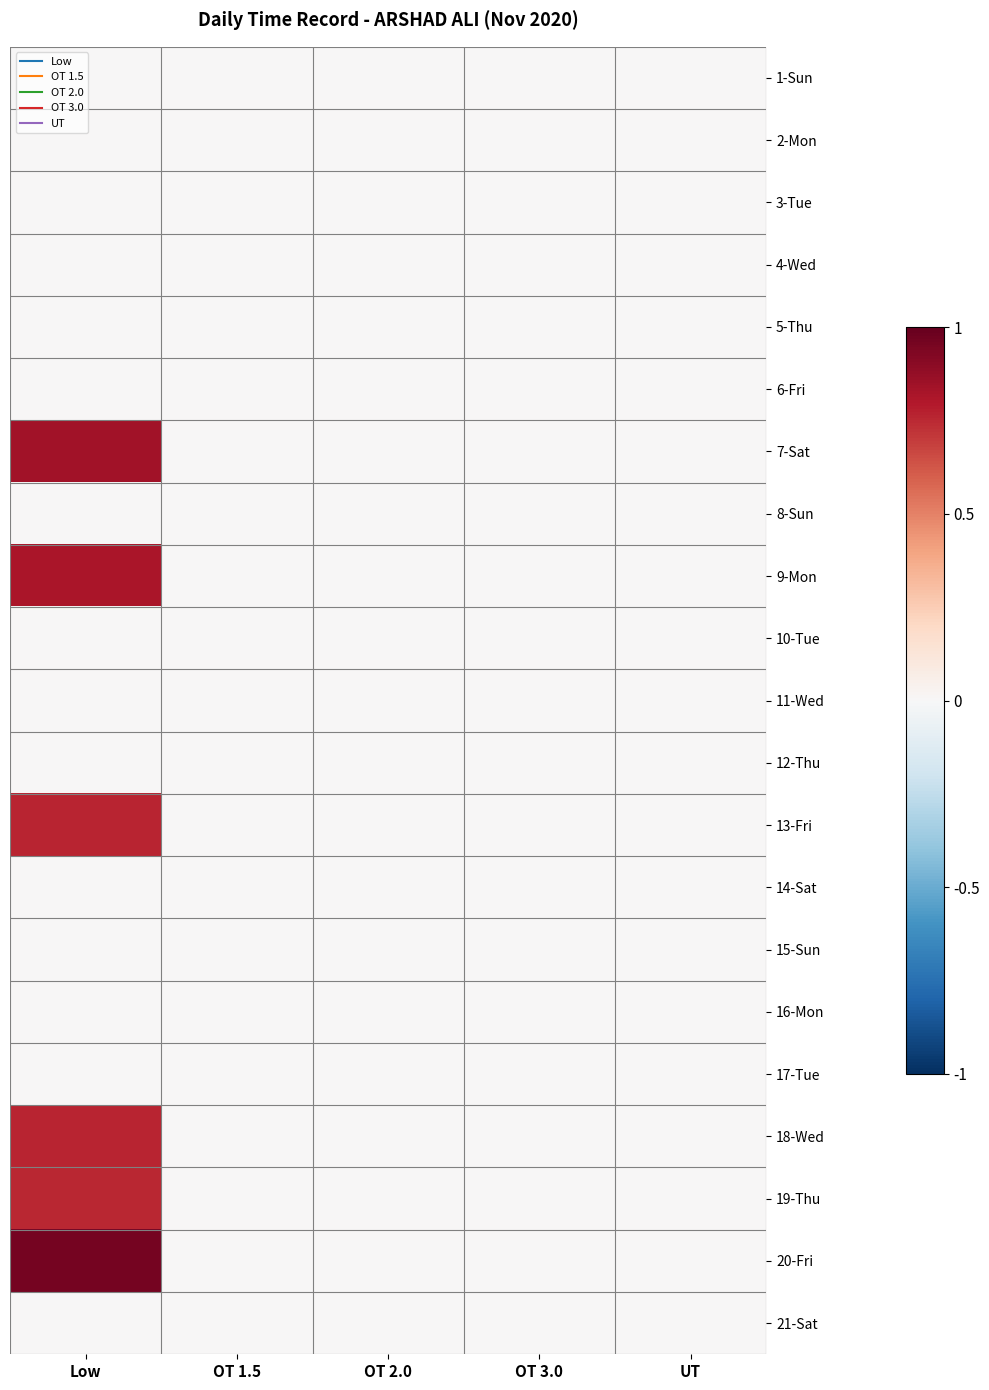

What is the total value across all series at Low?

4.9